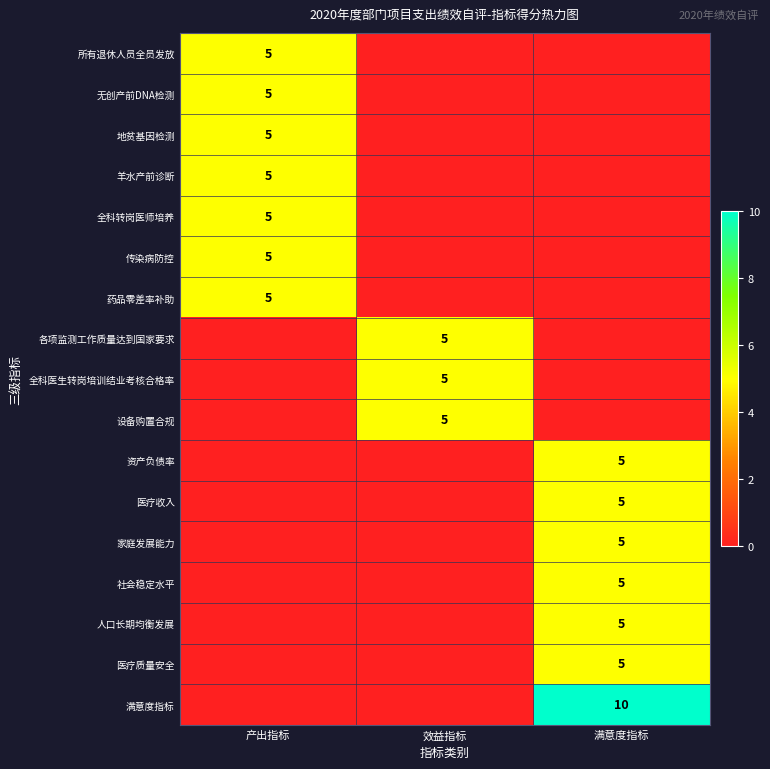

Count the number of categories in the chart.

3